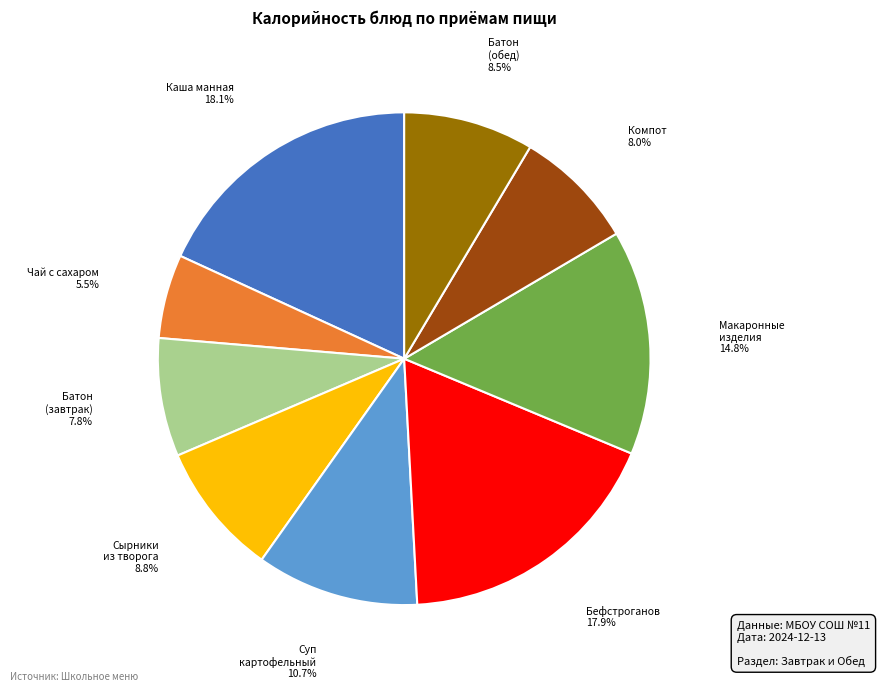

Is there a majority slice in this chart?

No